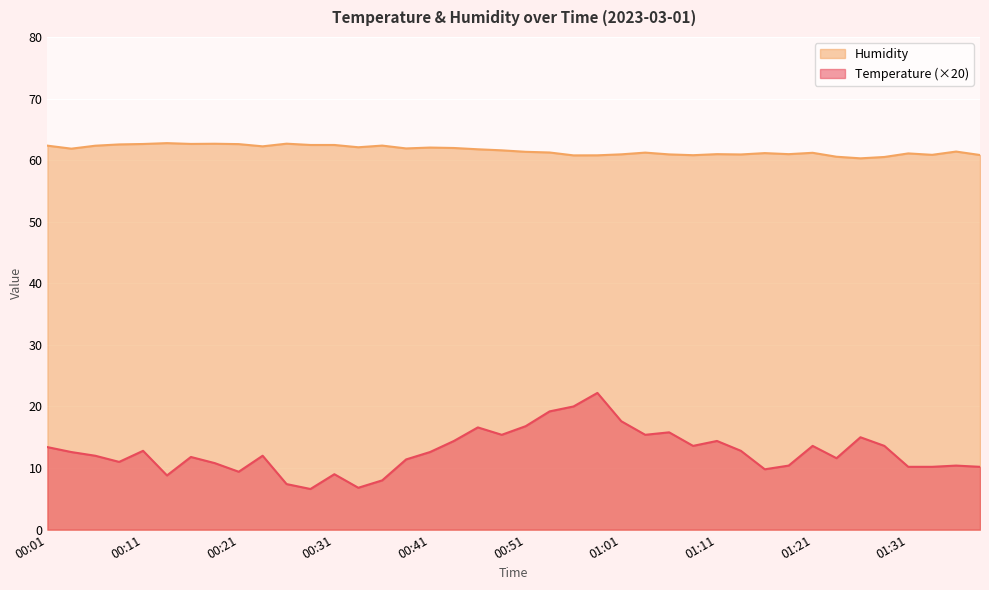

What position from the right is 01:06?

14